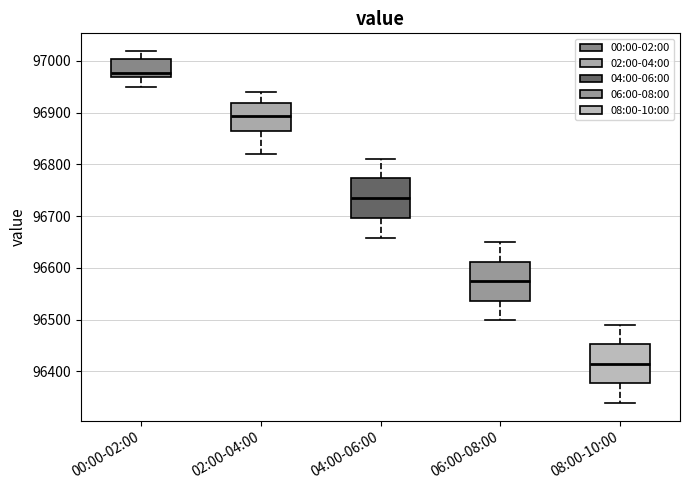

Reading left to right, read every box against the y-axis: the position of its median line, the range the box covers, and the ends of its whiskers. The values are not printed on the chart, so give them approximately, as read against the axis.

00:00-02:00: median 96980, box 96970 to 97000, whiskers 96950 to 97020
02:00-04:00: median 96890, box 96860 to 96920, whiskers 96820 to 96940
04:00-06:00: median 96730, box 96700 to 96770, whiskers 96660 to 96810
06:00-08:00: median 96570, box 96540 to 96610, whiskers 96500 to 96650
08:00-10:00: median 96410, box 96380 to 96450, whiskers 96340 to 96490